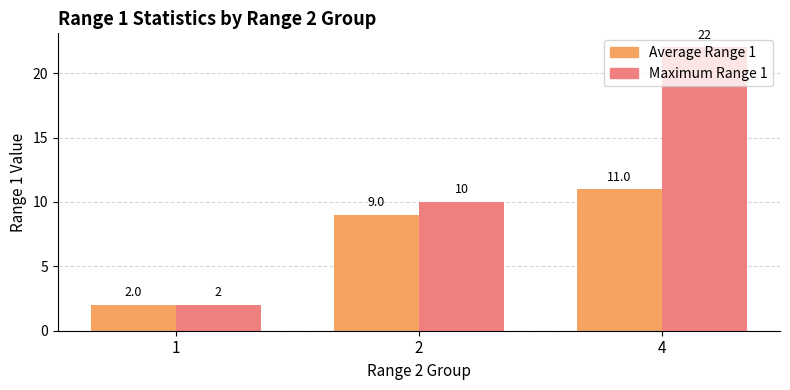

What is the maximum value shown in the chart?

22